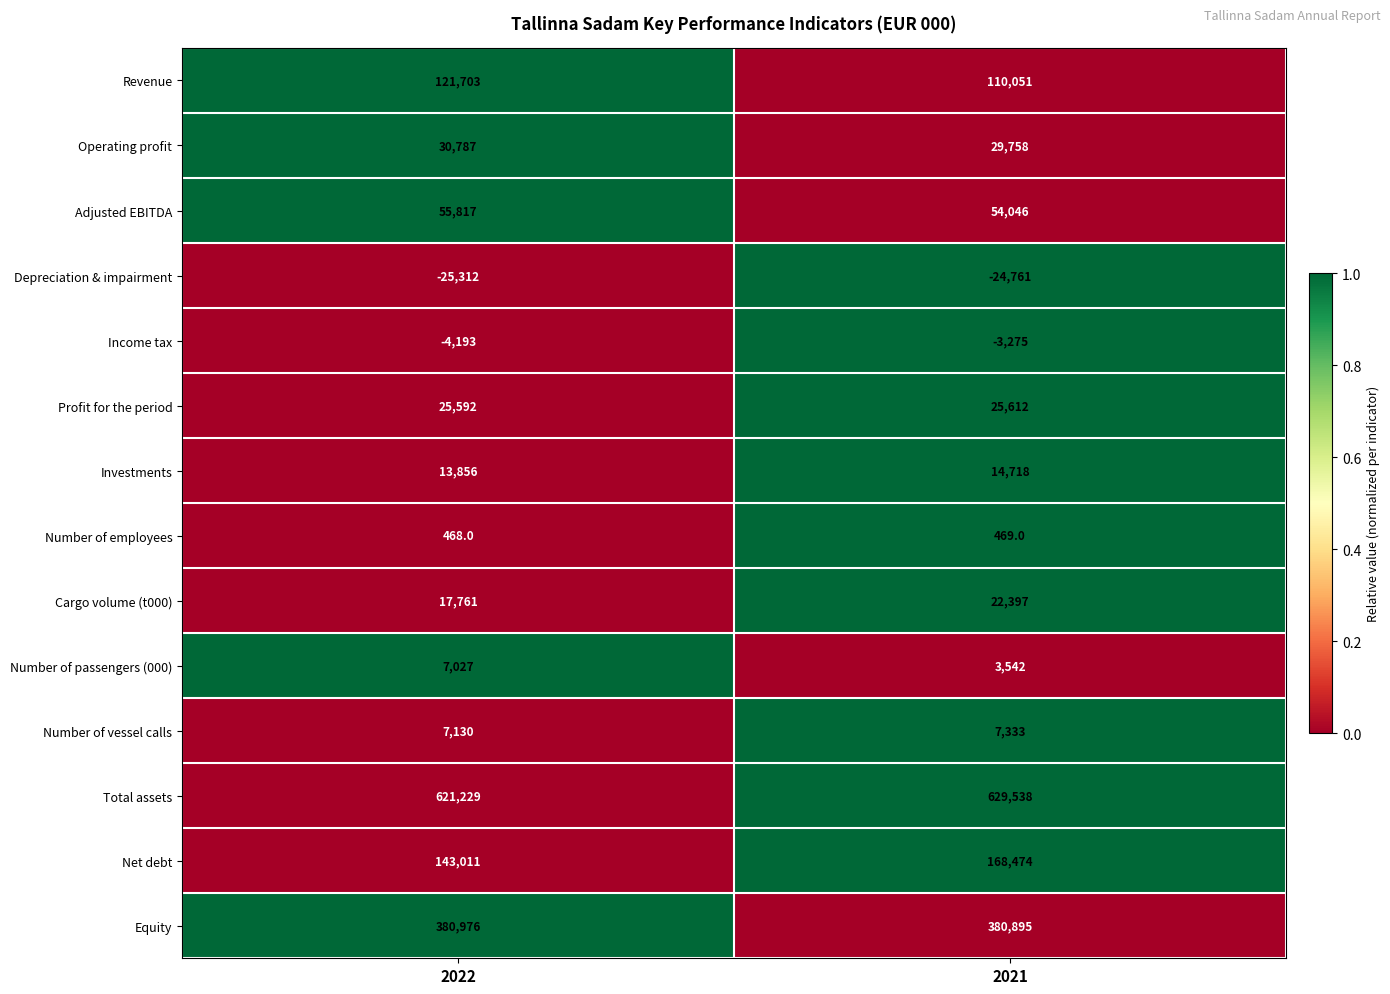

Which series has the widest spread of values?

Net debt